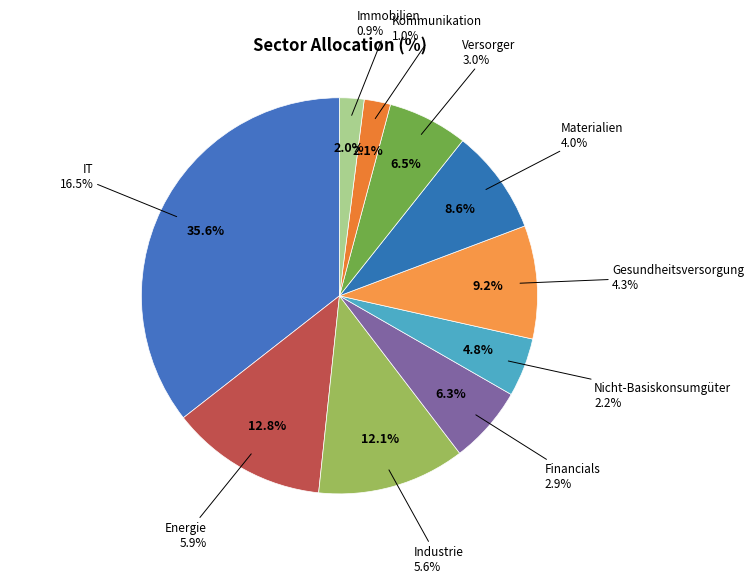

What percentage is NOT represented by Energie?

87.2%